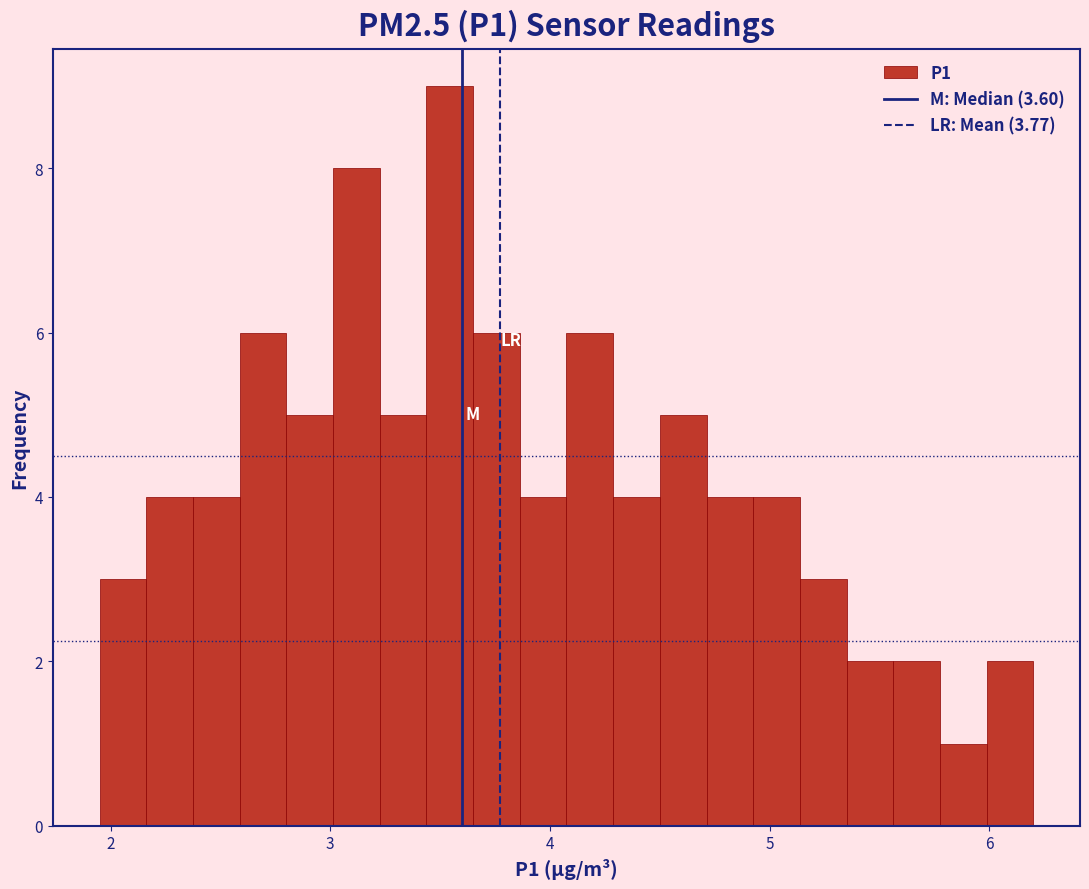

Around what value on the x-axis is the tallest bar? Give the approximate position of its centre, as read against the axis.

3.5